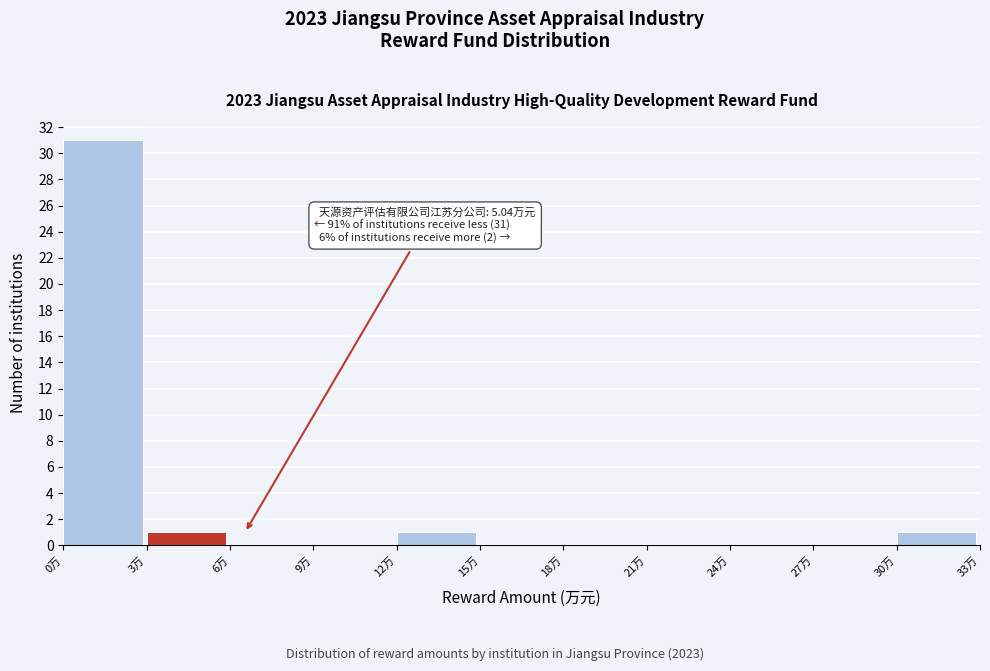

Which range on the x-axis has the tallest bar?

0 to 3